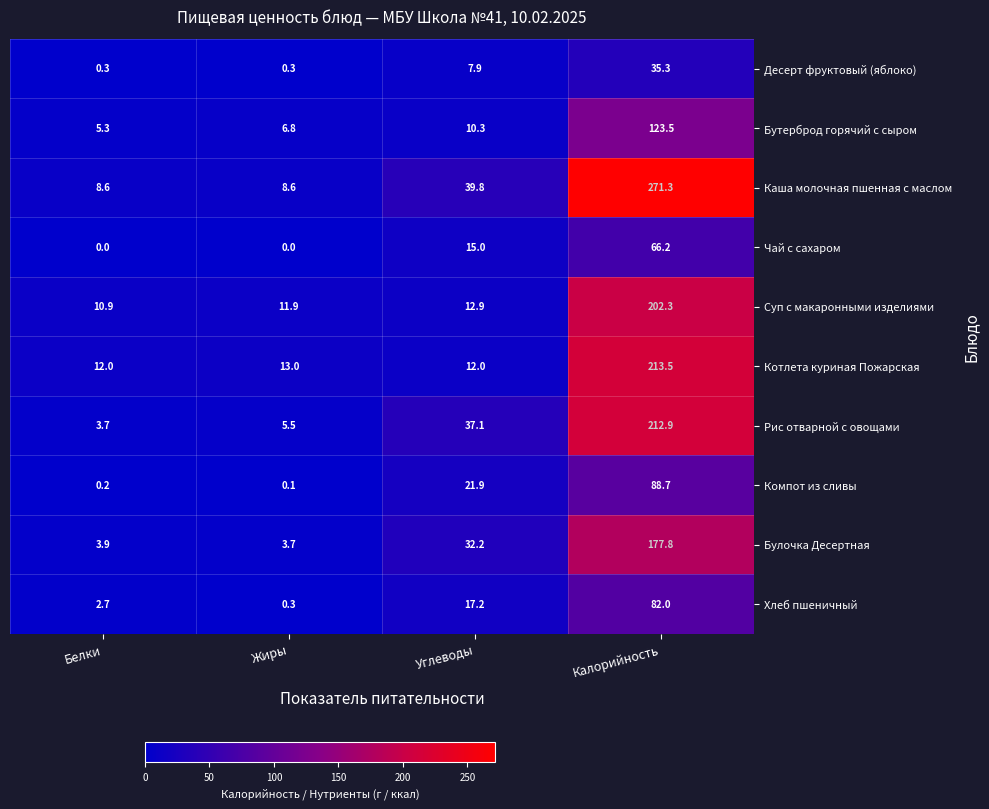

What is the maximum value shown in the chart?

271.3